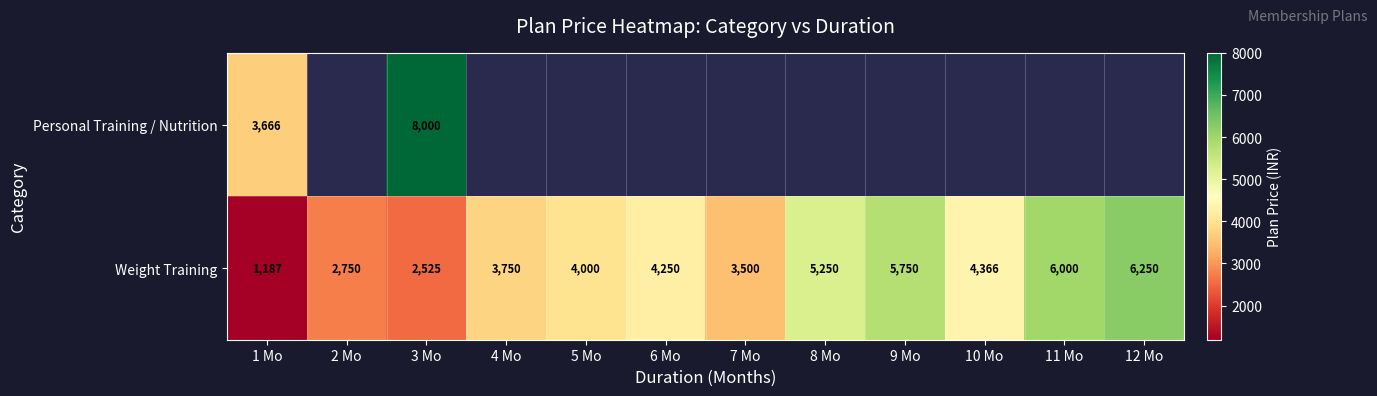

How many distinct data groups are displayed?

2